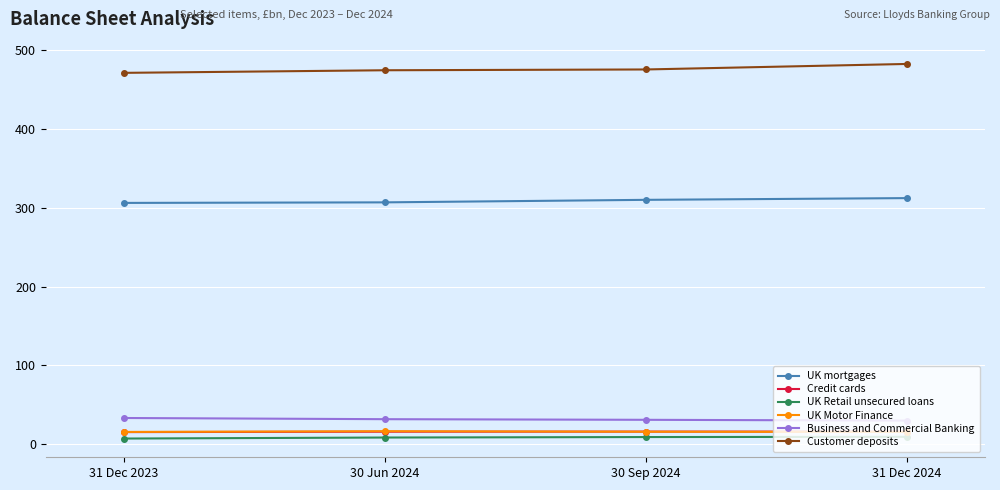

At how many categories does at least one series exceed 166?

4